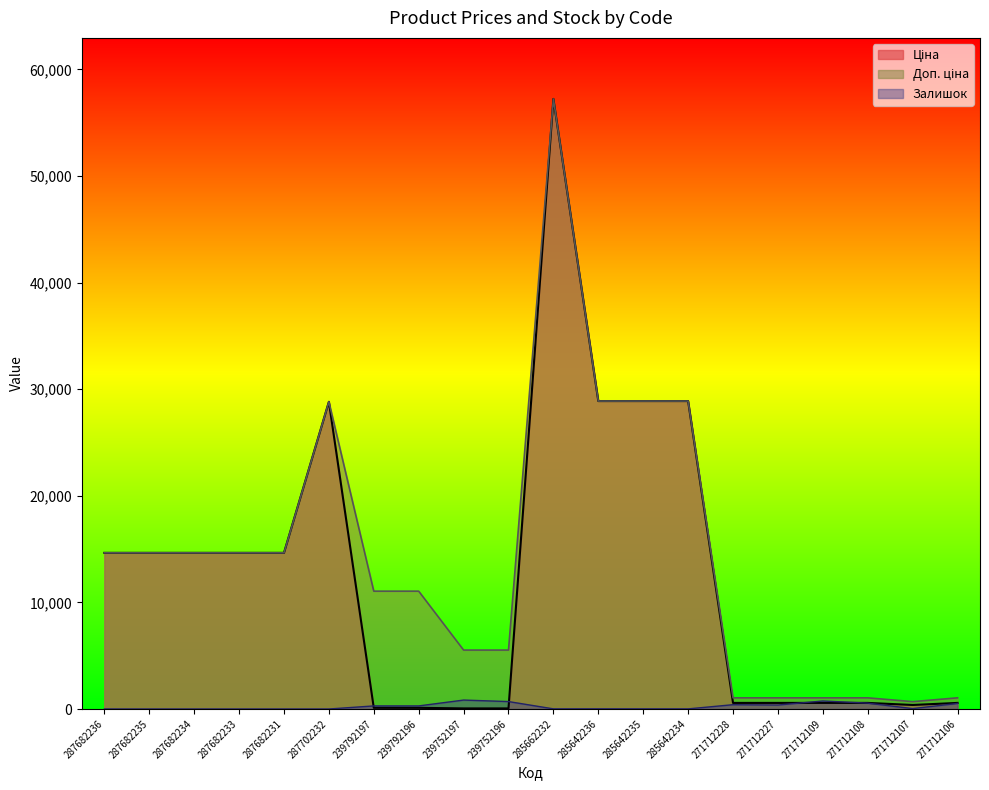

Reading left to right, what are all the values shown in this chart?

Ціна: 14649.6	14649.6	14649.6	14649.6	14649.6	28821.8	110.5	110.5	55.3	55.3	57235.5	28890.3	28890.3	28890.3	571.6	571.6	571.6	571.6	377.2	571.6
Доп. ціна: 14649.6	14649.6	14649.6	14649.6	14649.6	28821.8	11055.0	11055.0	5528.0	5528.0	57235.5	28890.3	28890.3	28890.3	1048.0	1048.0	1048.0	1048.0	692.0	1048.0
Залишок: 0.0	0.0	0.0	0.0	0.0	0.0	289.0	290.0	838.0	698.0	13.0	16.0	13.0	11.0	405.0	374.0	752.0	550.0	38.0	523.0